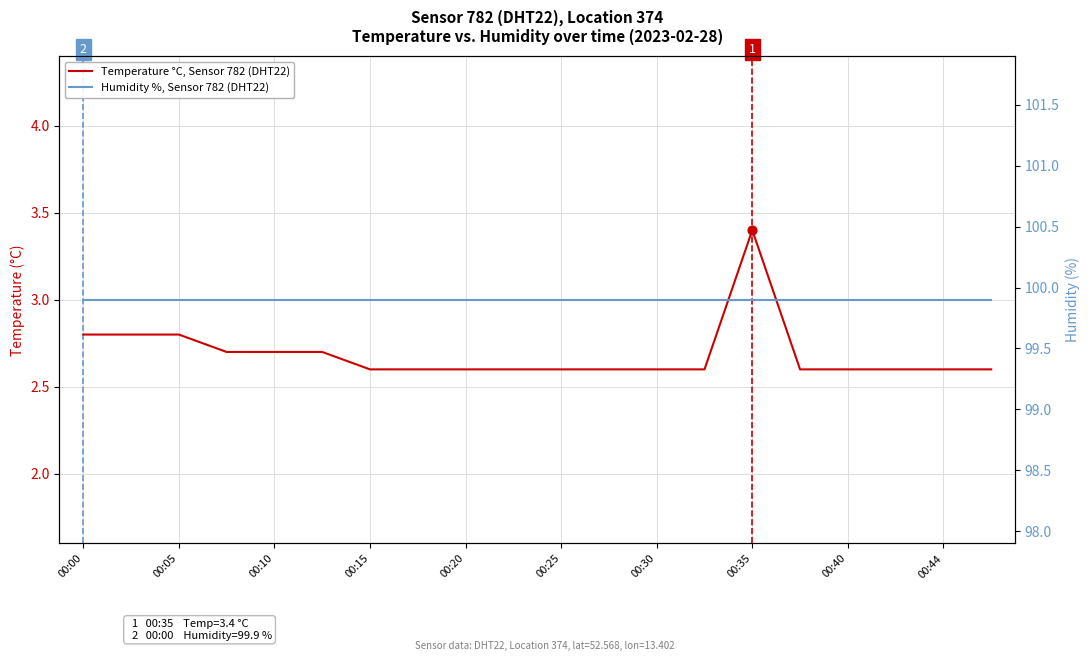

At how many categories does at least one series exceed 74?

20